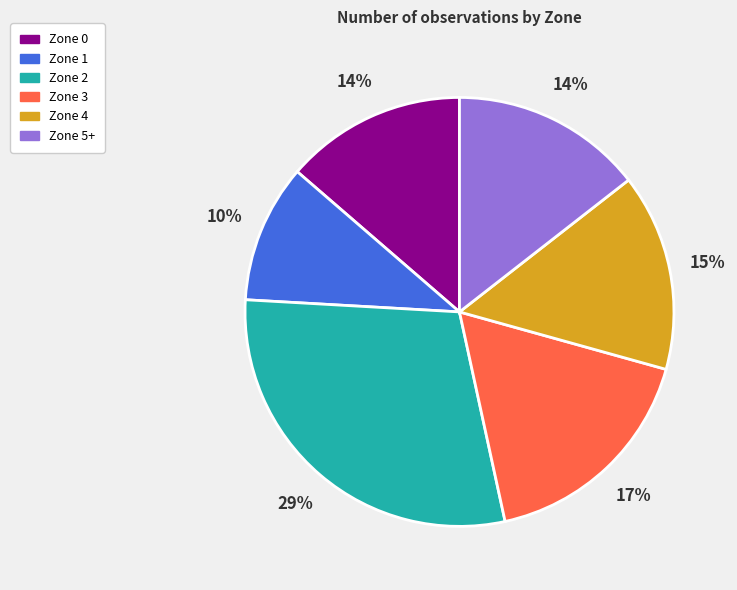

Is there a majority slice in this chart?

No